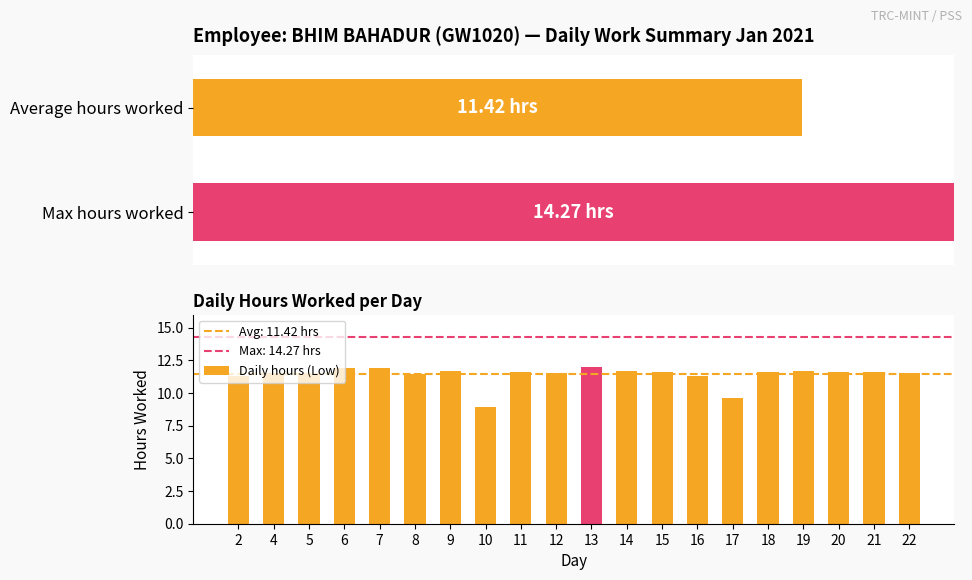

What is the average value?

11.4